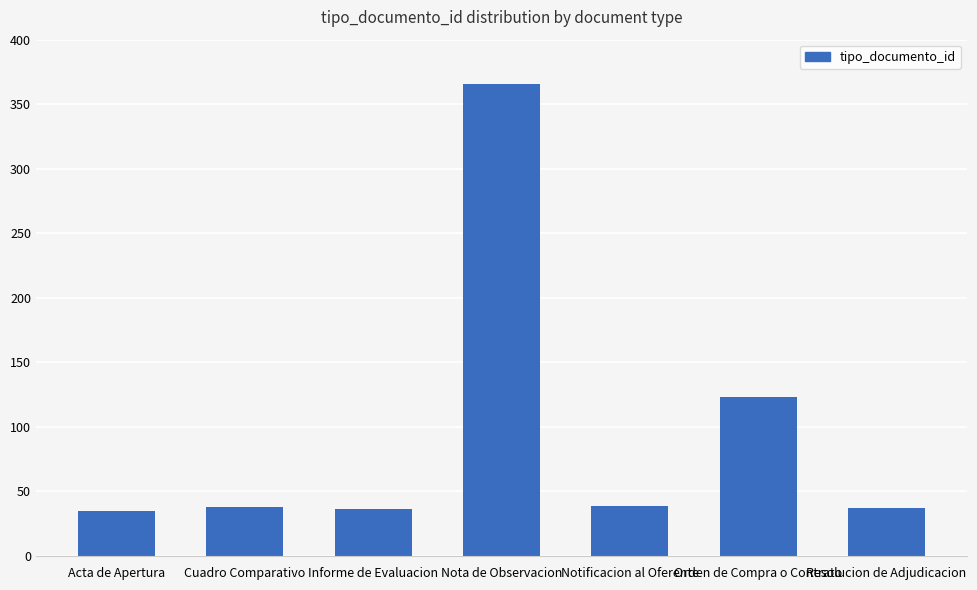

What is the ratio of the value at Cuadro Comparativo to the value at Nota de Observacion?

0.1